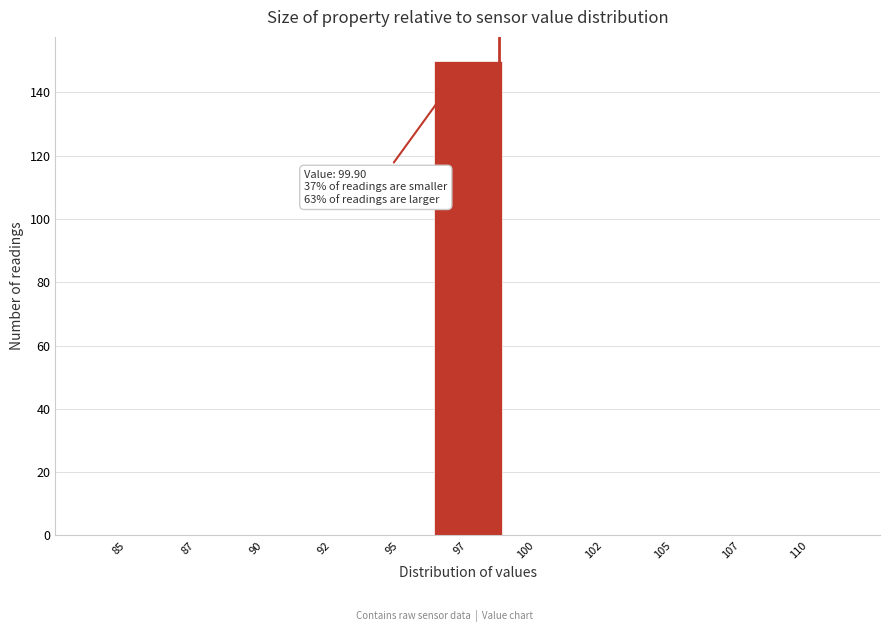

Reading right to left, what are all the values shown in this chart?

110=0	107=0	105=0	102=0	100=0	97=150	95=0	92=0	90=0	87=0	85=0